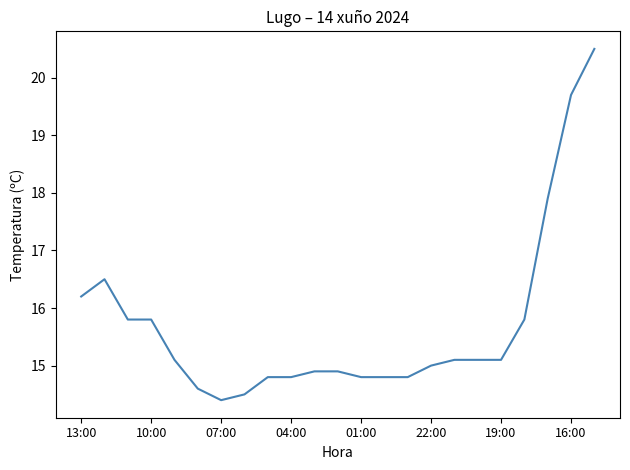

What is the difference between the second highest and second lowest values?

5.2